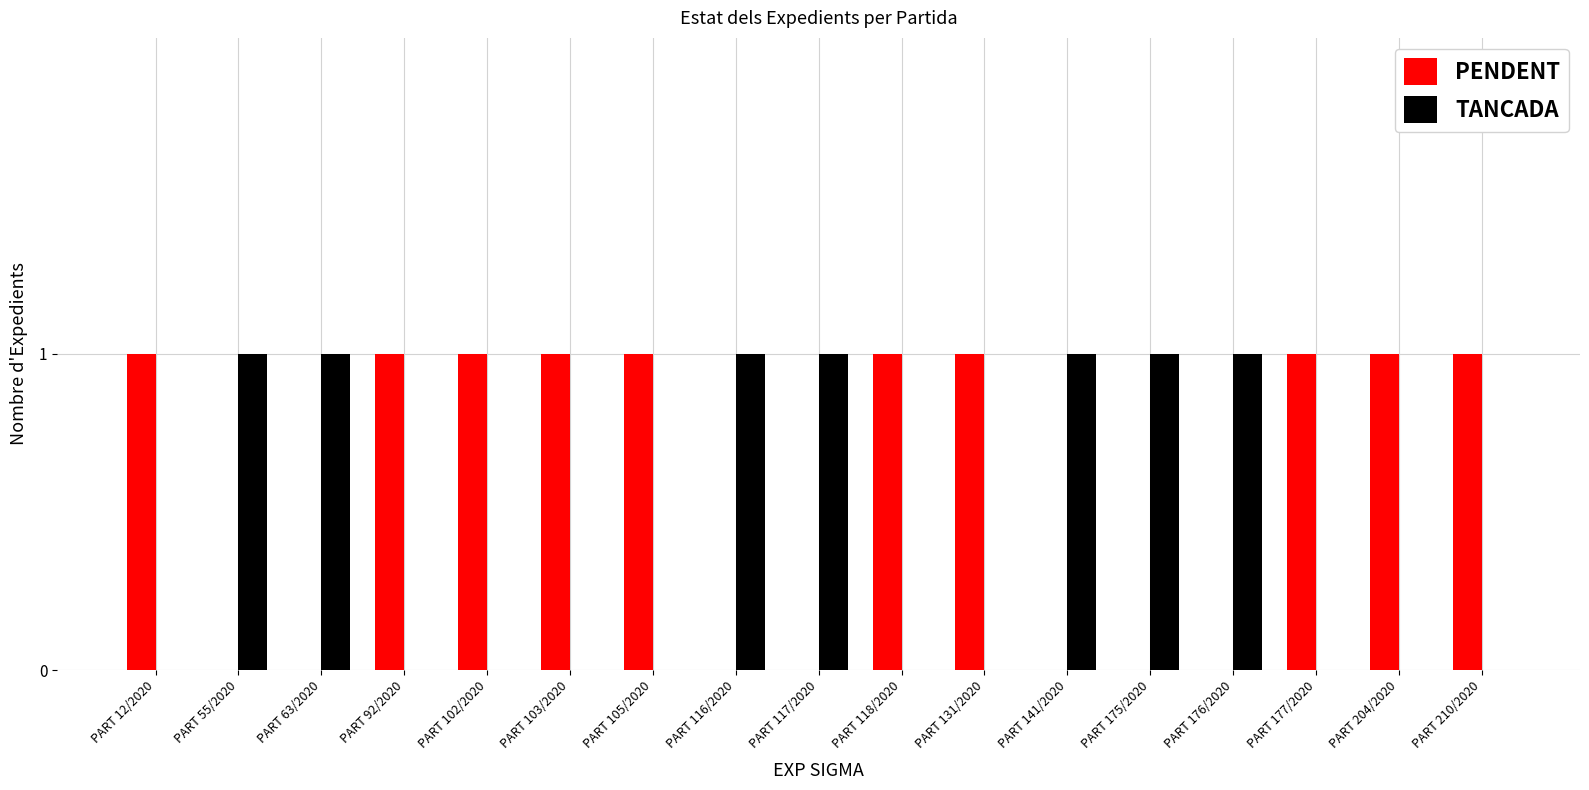

The value of TANCADA at PART 116/2020 is 2. True or false?

False